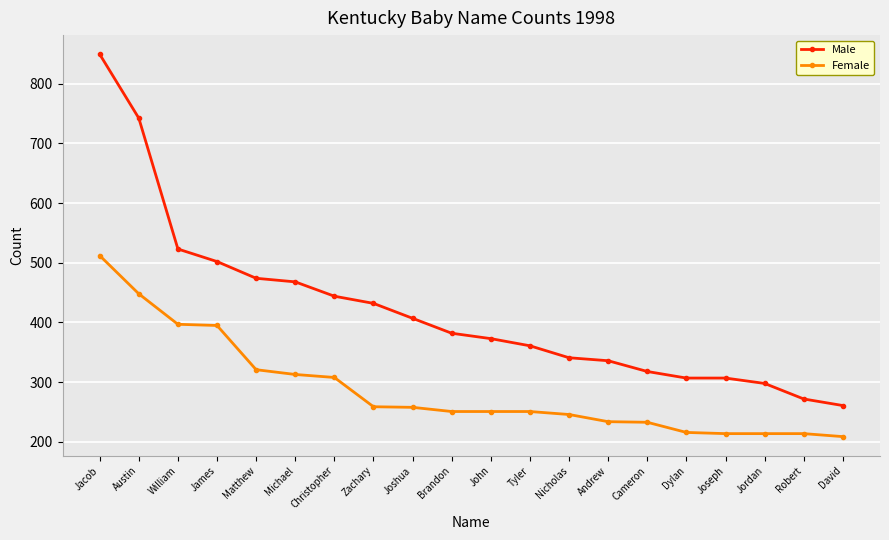

True or false: Female and Male intersect in this chart.

False